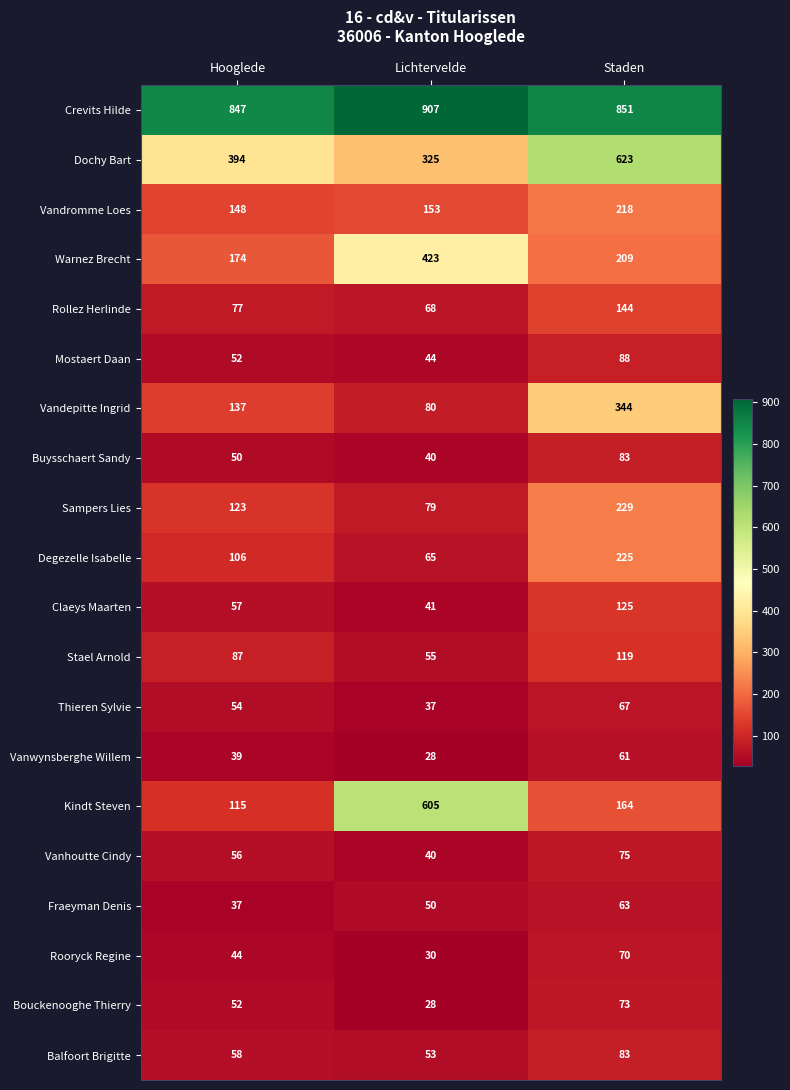

True or false: Crevits Hilde has a value of 334 at Staden.

False